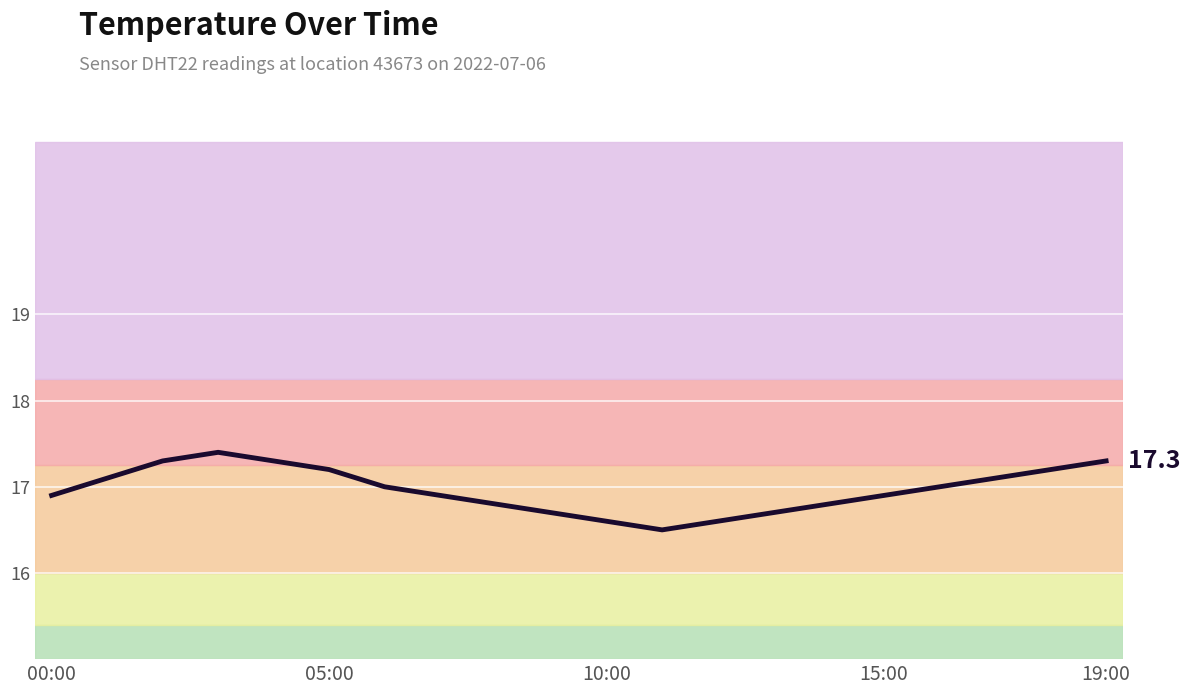

How many values are below 17?

10